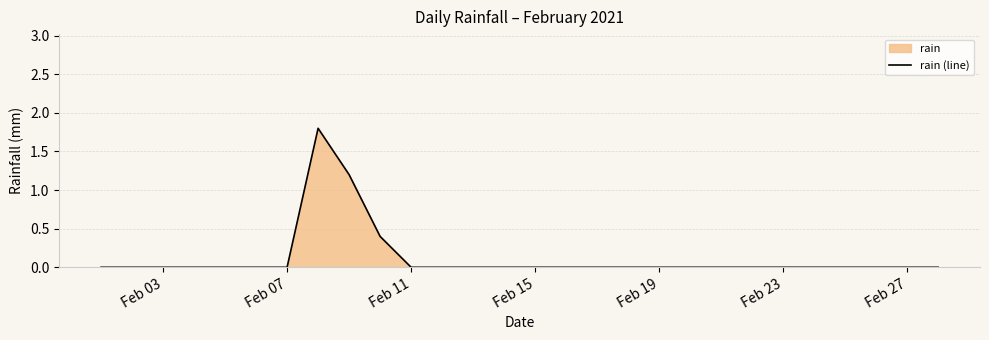

What is the difference between the maximum and minimum values?

1.8